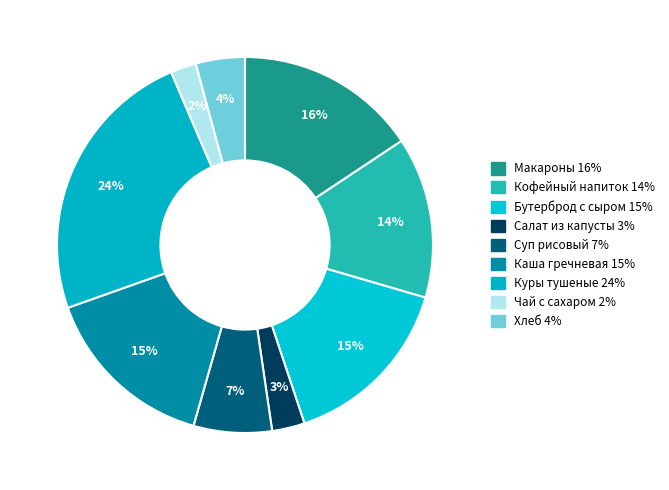

How many segments does this pie chart have?

9